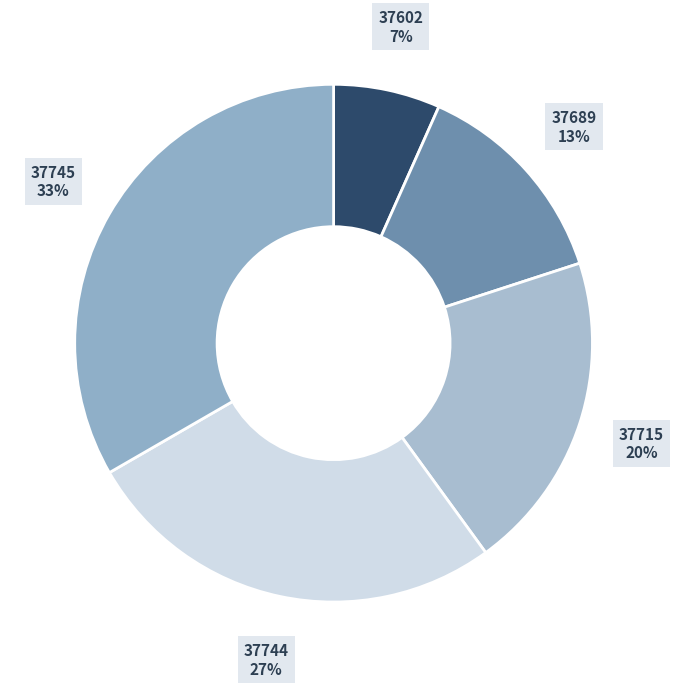

Count the number of slices in the pie.

5